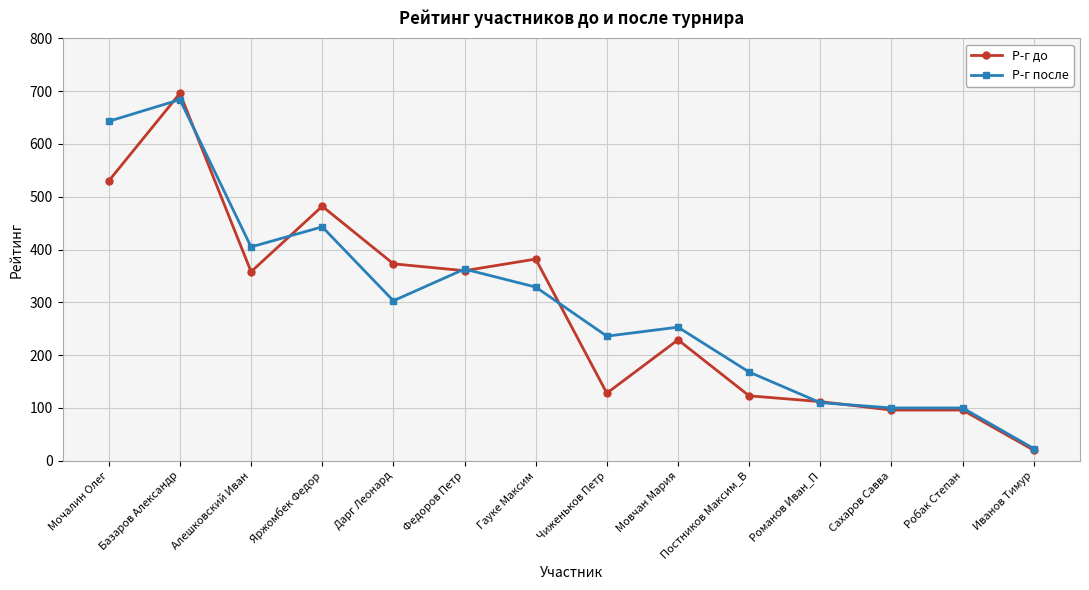

Count the number of data series in this chart.

2